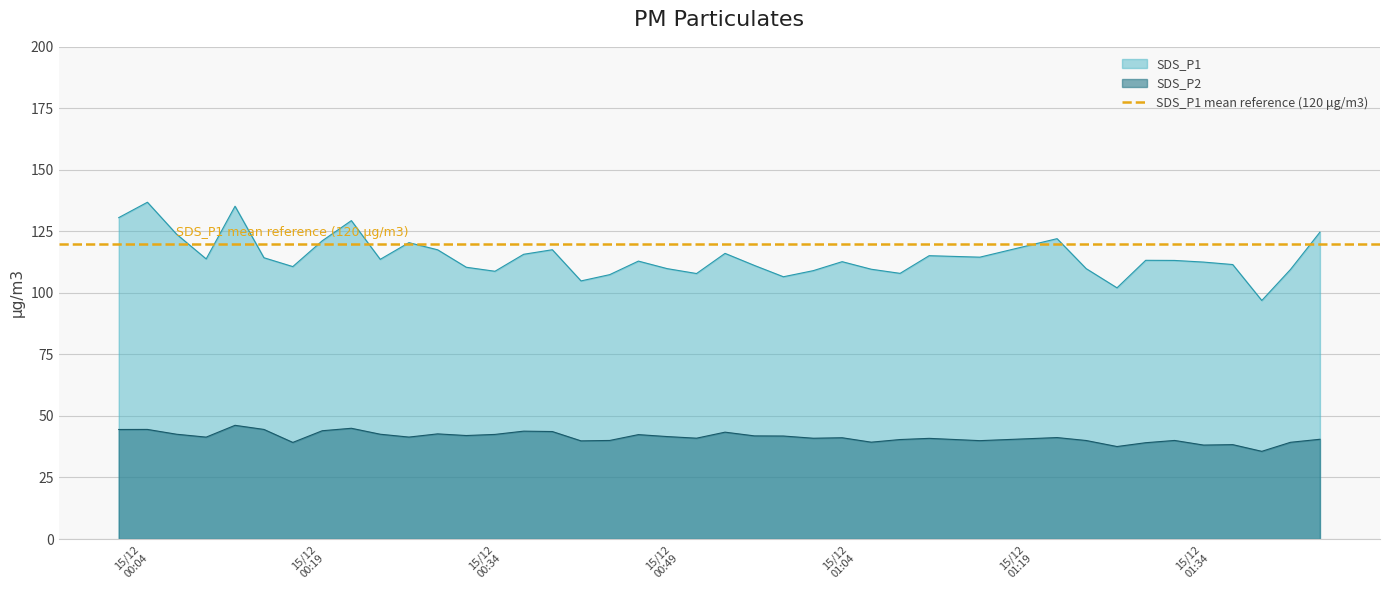

What is the lowest value of the SDS_P1 series?

96.9